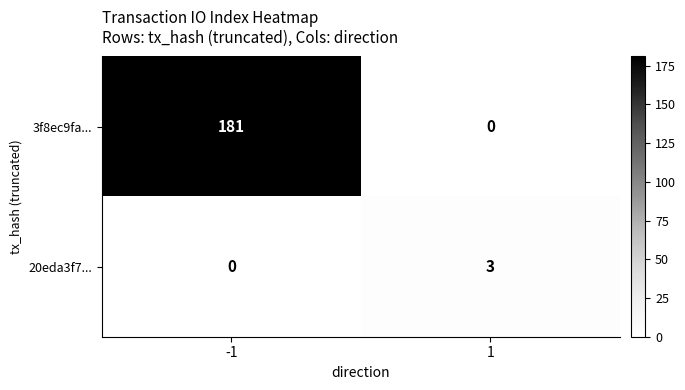

How many values in 3f8ec9fa... are above zero?

1